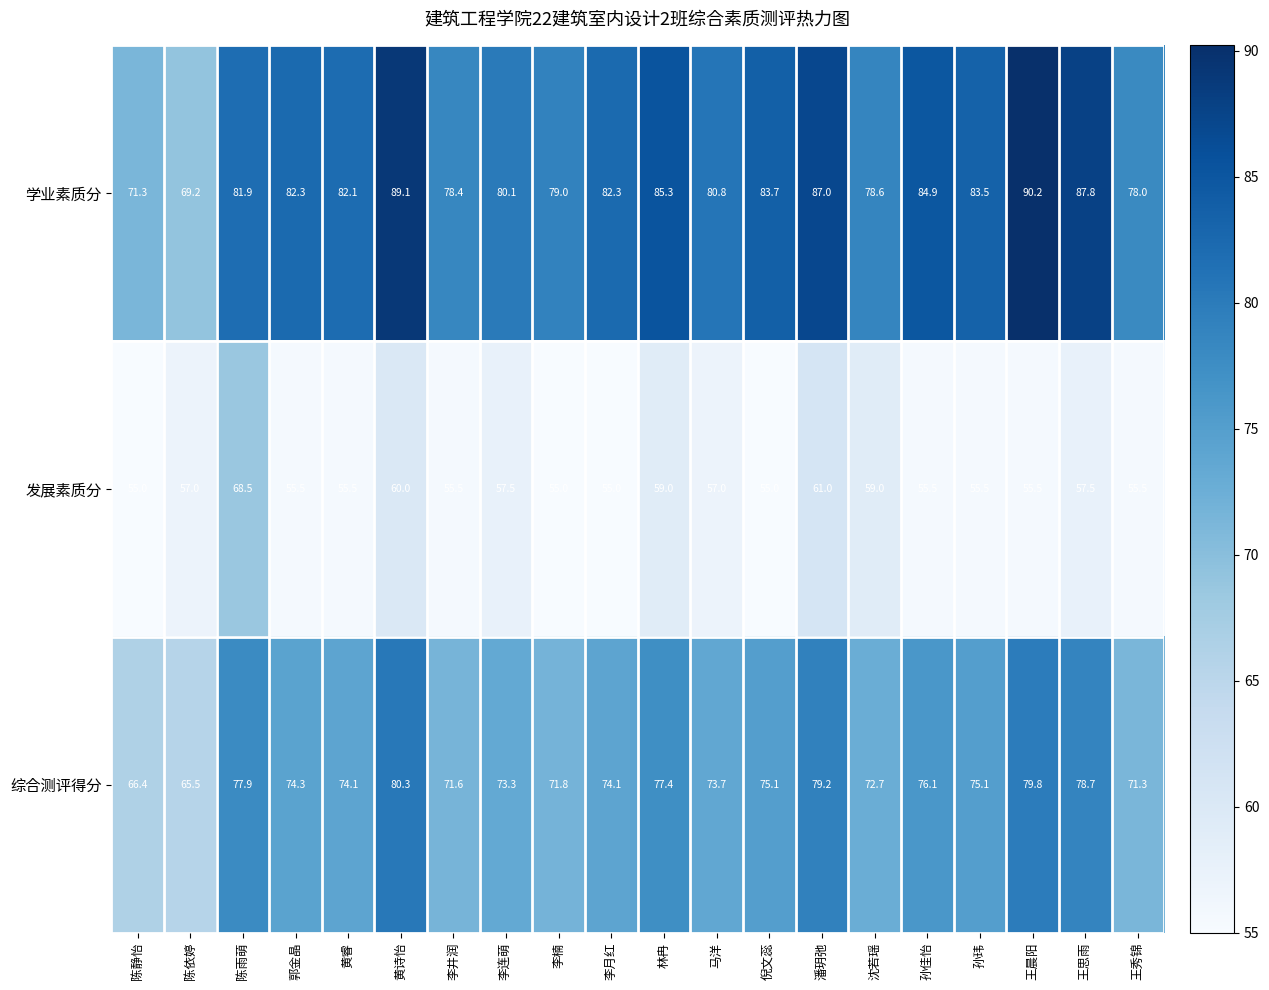

Which series has the widest spread of values?

学业素质分